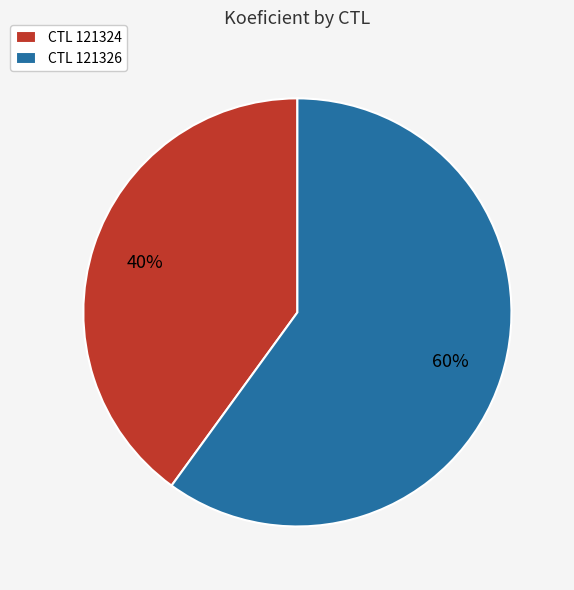

To the nearest percent, what is the difference between the CTL 121324 and CTL 121326 slice percentages?

20%